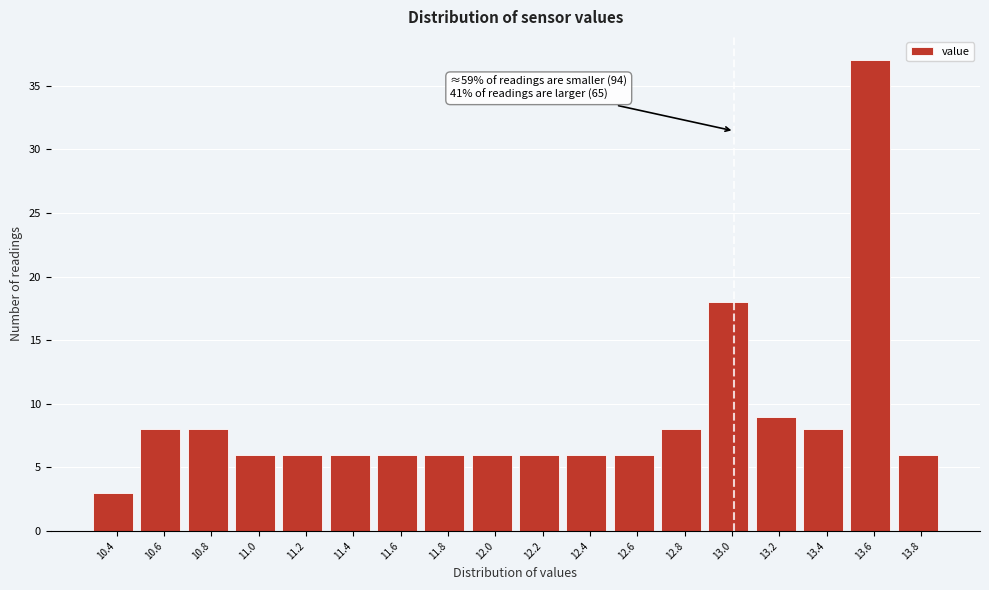

Reading left to right, what are all the values shown in this chart?

3	8	8	6	6	6	6	6	6	6	6	6	8	18	9	8	37	6